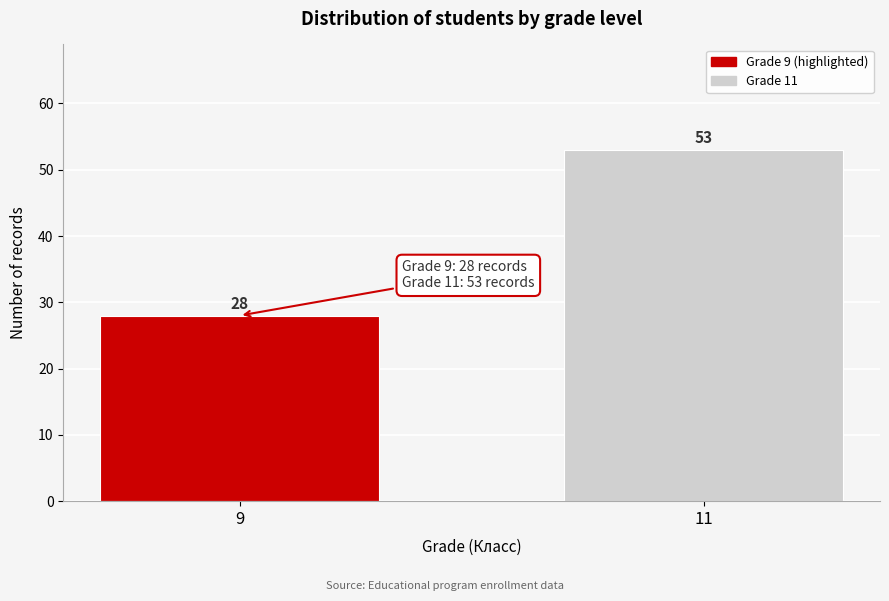

Reading left to right, what are all the values shown in this chart?

28	53